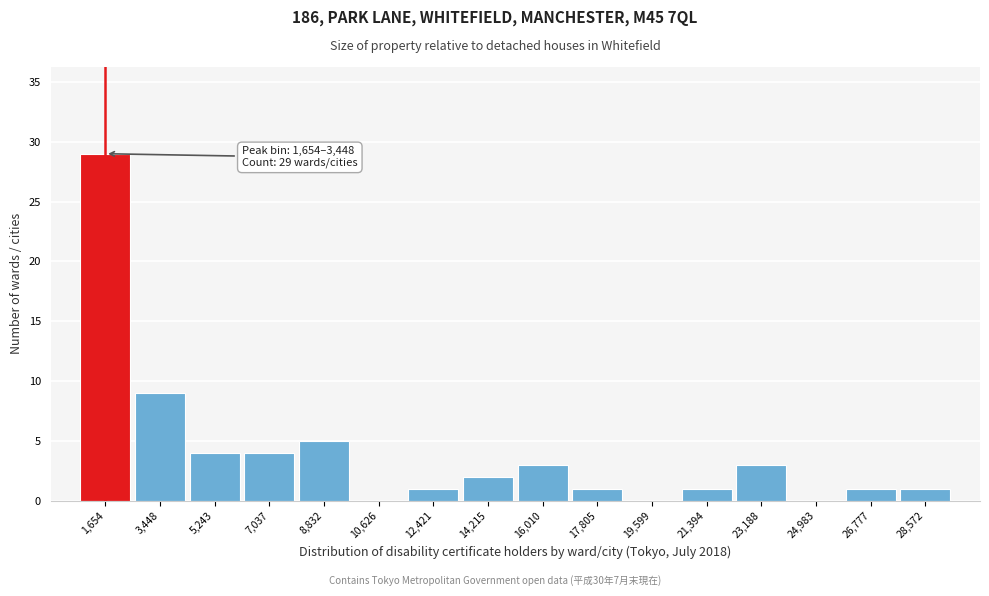

Reading right to left, extract all data points from this chart.

28,572=1	26,777=1	24,983=0	23,188=3	21,394=1	19,599=0	17,805=1	16,010=3	14,215=2	12,421=1	10,626=0	8,832=5	7,037=4	5,243=4	3,448=9	1,654=29